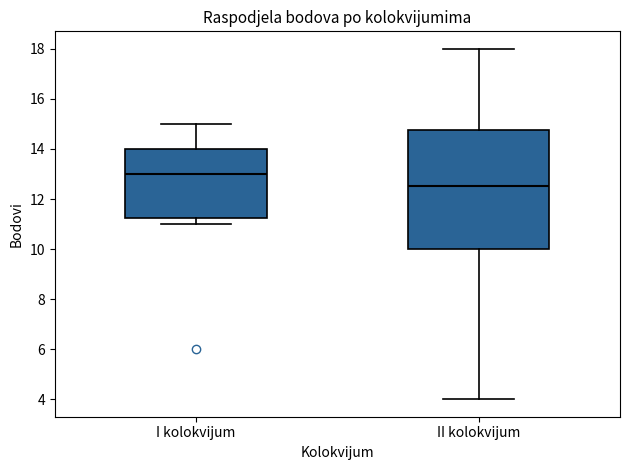

Reading left to right, transcribe this box plot: for each box, give where its median line is, the range the box spans, and where its two whiskers end, as read against the y-axis. The values are not printed on the chart, so give them approximately, as read against the axis.

I kolokvijum: median 13.0, box 11.2 to 14.0, whiskers 11.0 to 15.0
II kolokvijum: median 12.6, box 10.0 to 14.8, whiskers 4.0 to 18.0